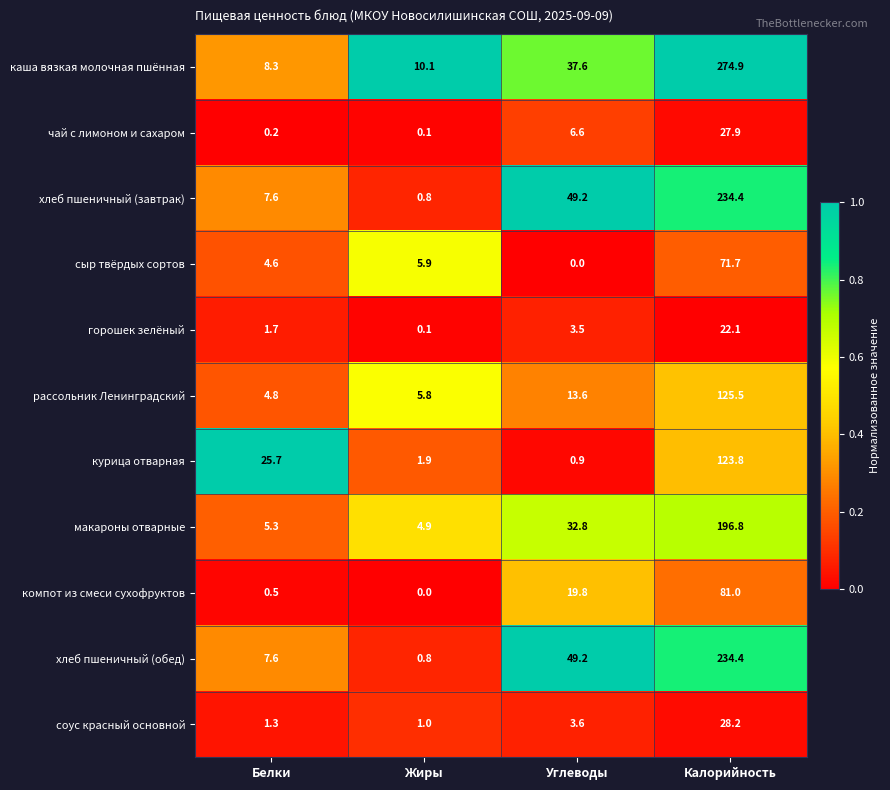

What is the difference between the highest and lowest values at Калорийность?

252.8